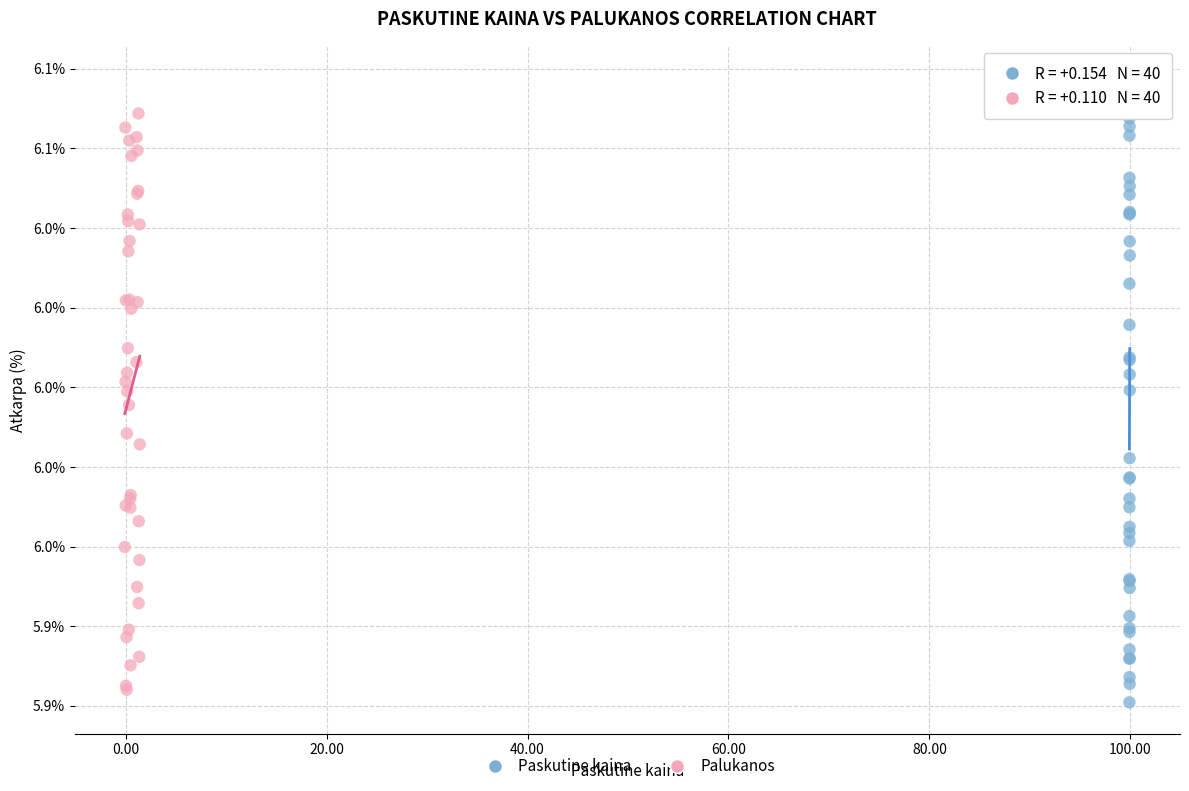

Which series reaches the minimum Y coordinate?

Paskutine kaina